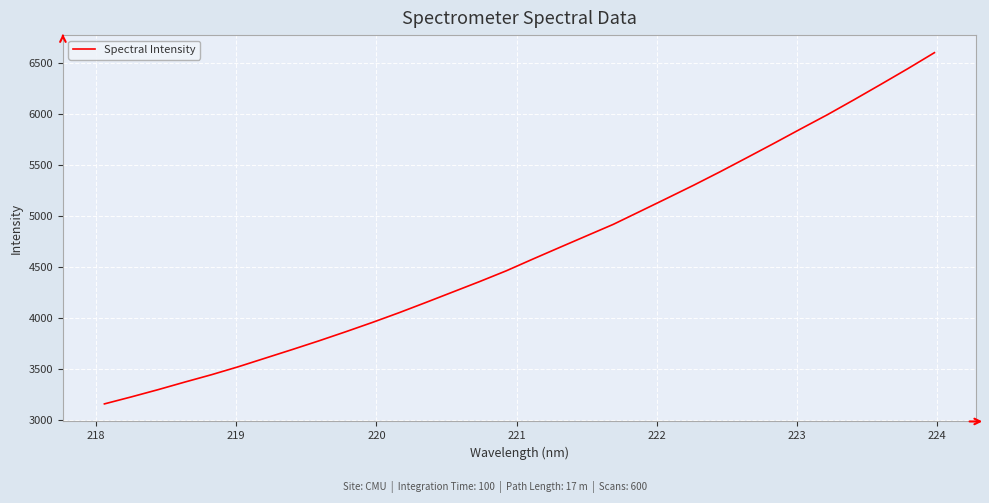

What is the difference between the maximum and minimum values?

3442.3